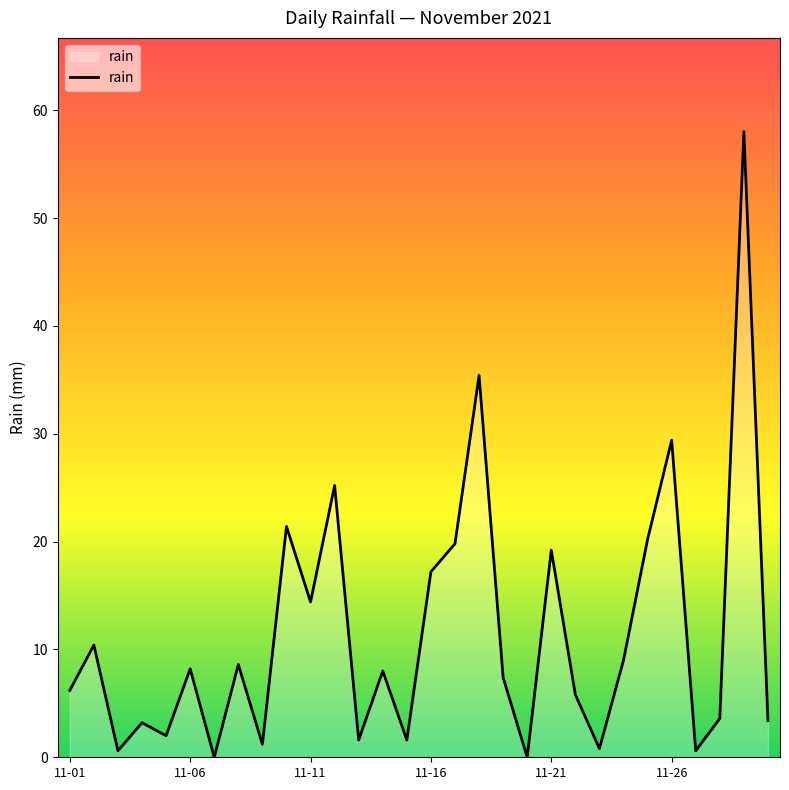

What is the difference between the maximum and minimum values?

58.0